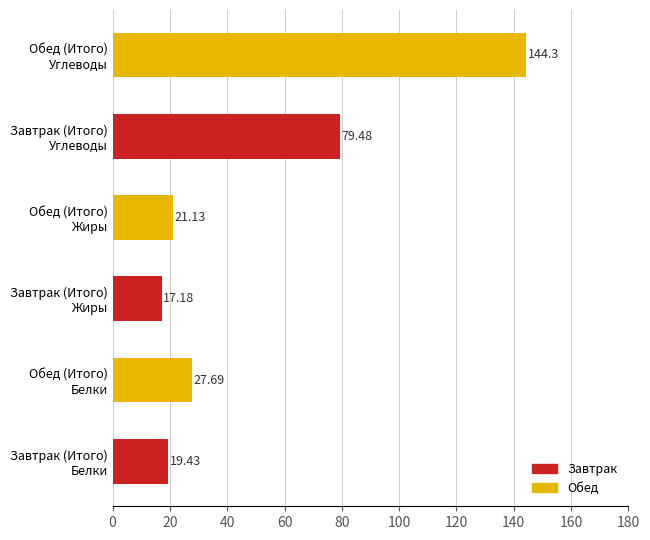

What is the average value?

51.5